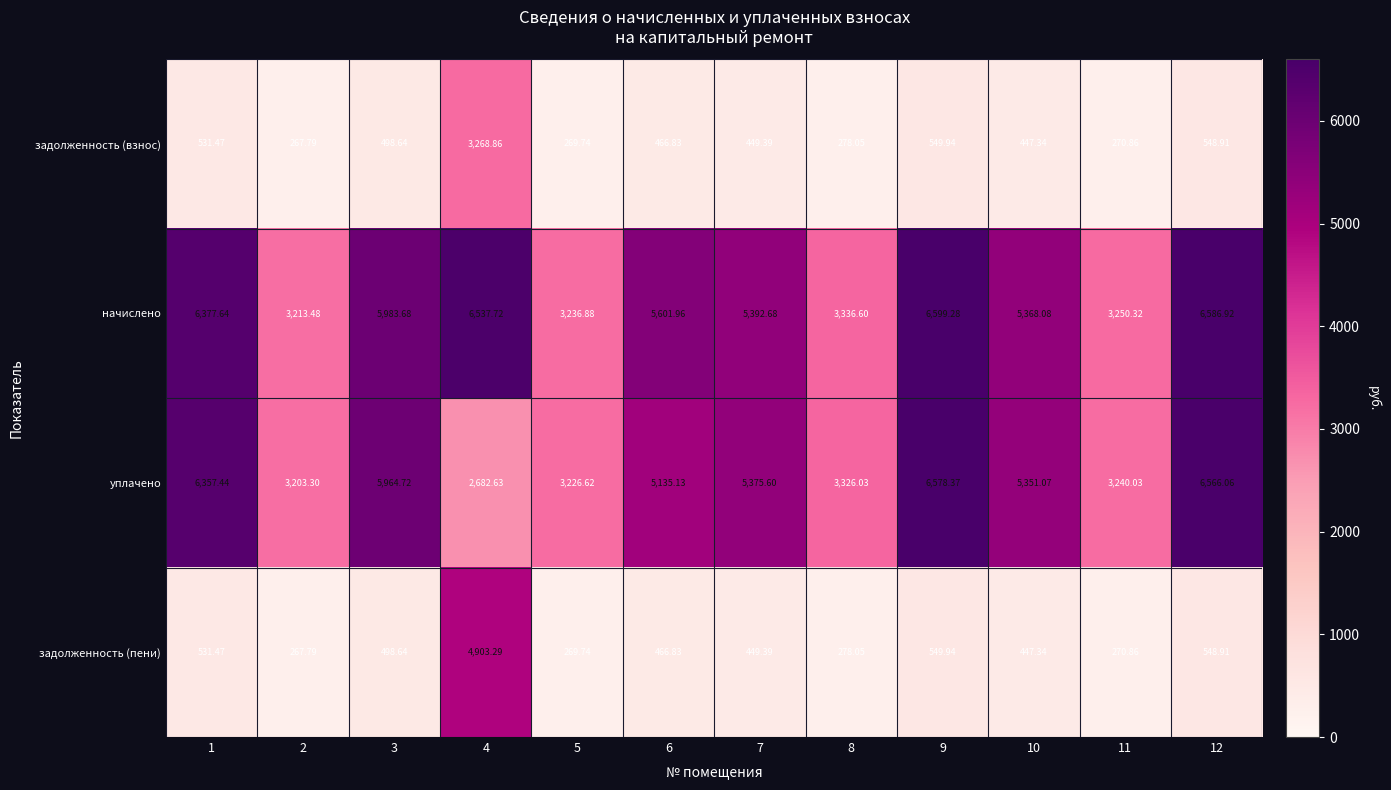

Between 8 and 11, which series saw the biggest shift?

начислено